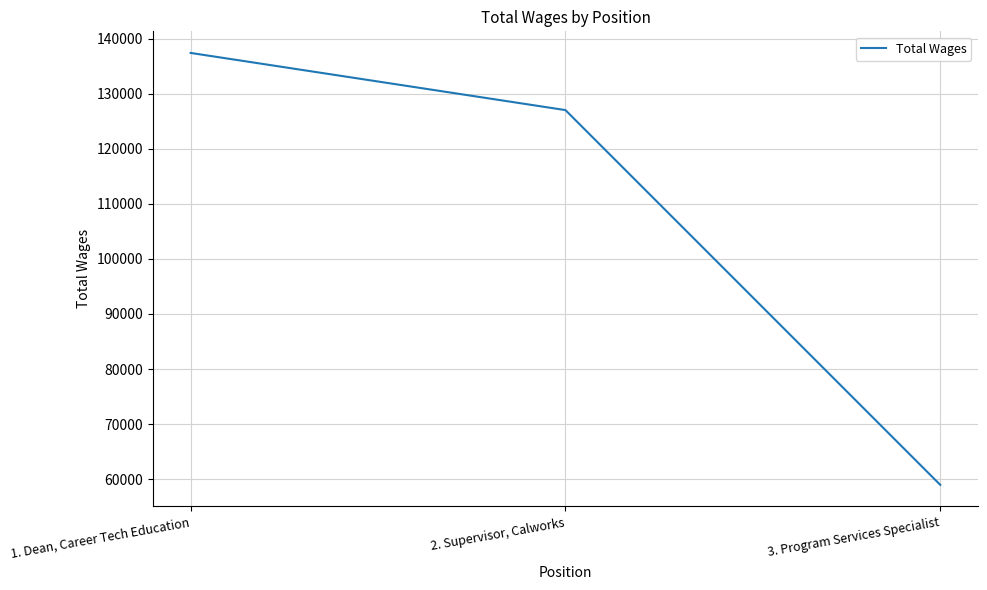

Count the values in the range 58959 to 137396.

3